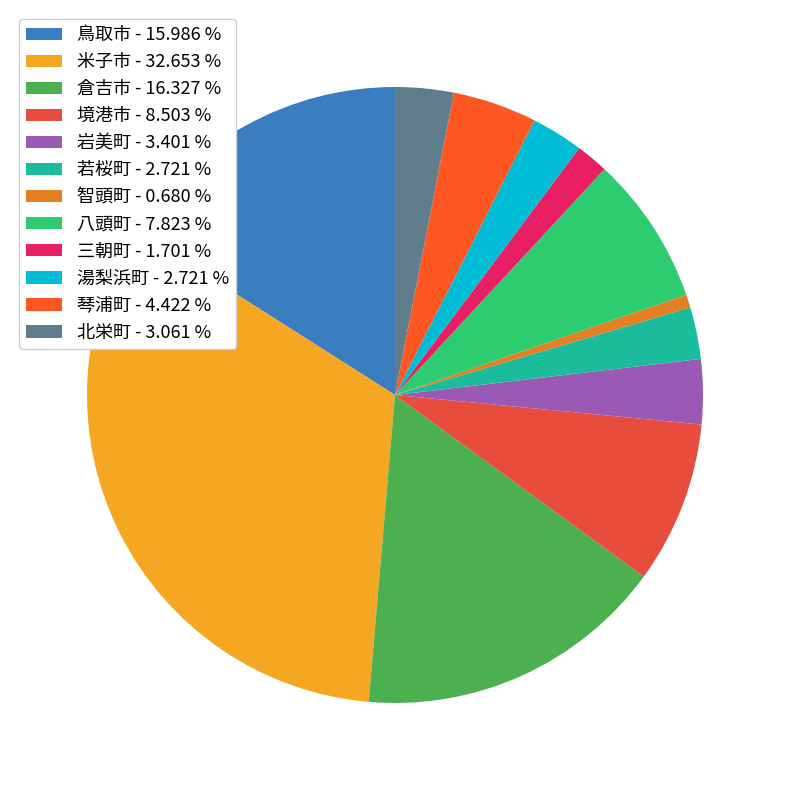

Which category has the smallest portion of the pie?

智頭町